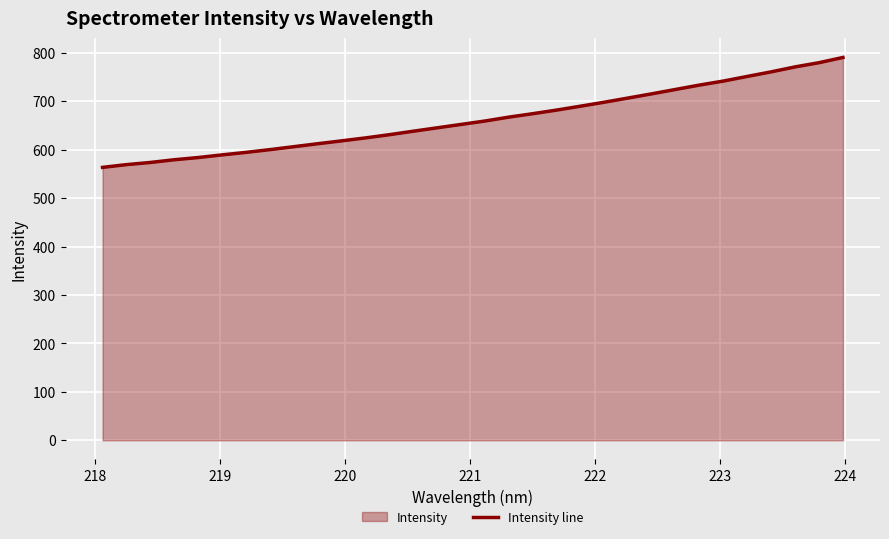

How many distinct data groups are displayed?

1